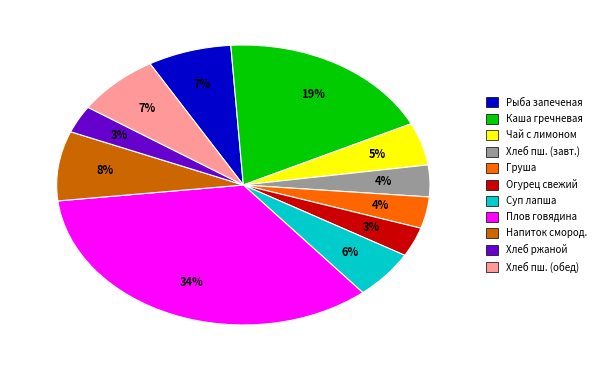

To the nearest percent, what is the difference between the largest and smallest slice percentages?

31%